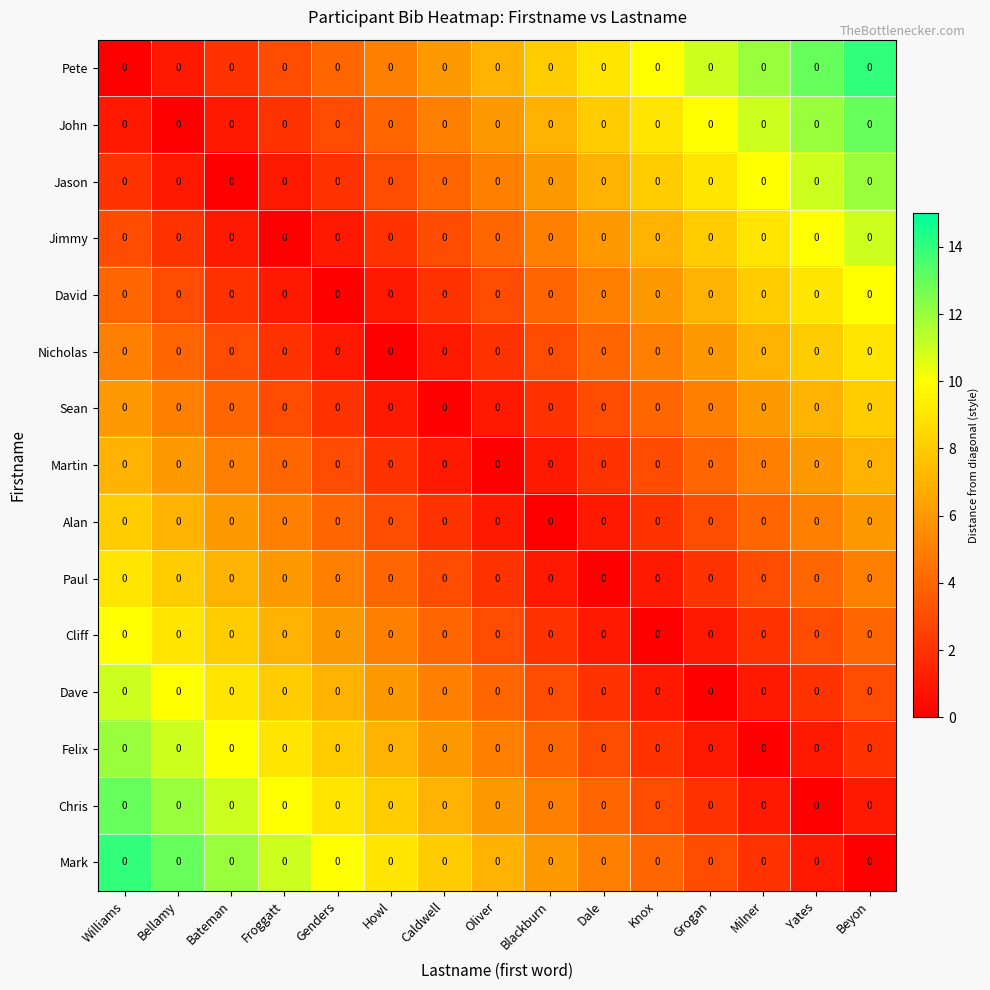

Count the number of categories in the chart.

15